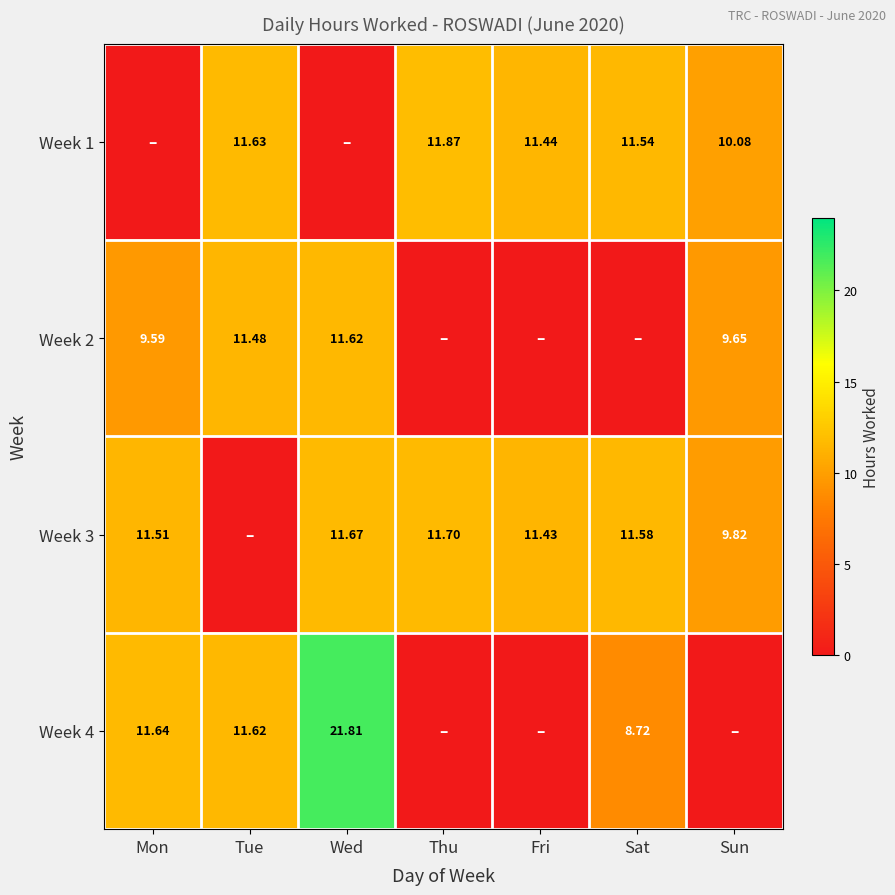

Is the value of Week 2 at Mon greater than the value of Week 3 at Sun?

No